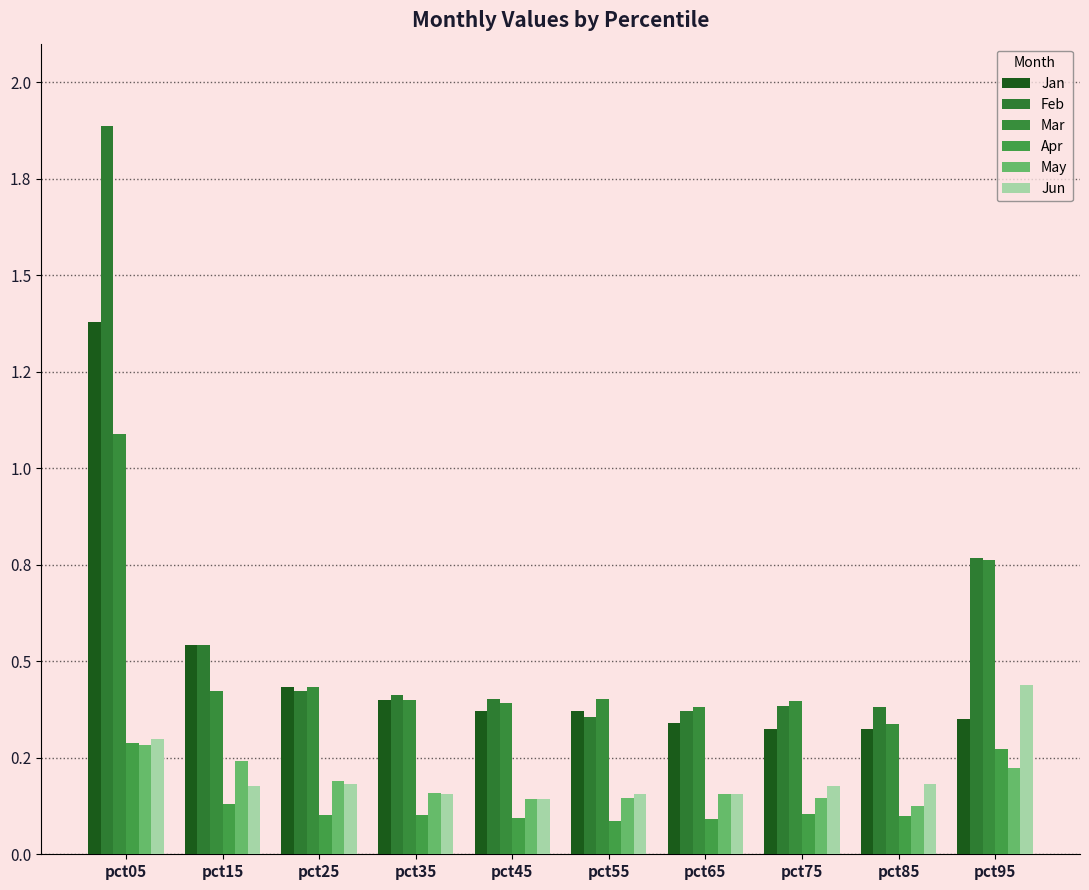

Which series has the largest total across all categories?

Feb